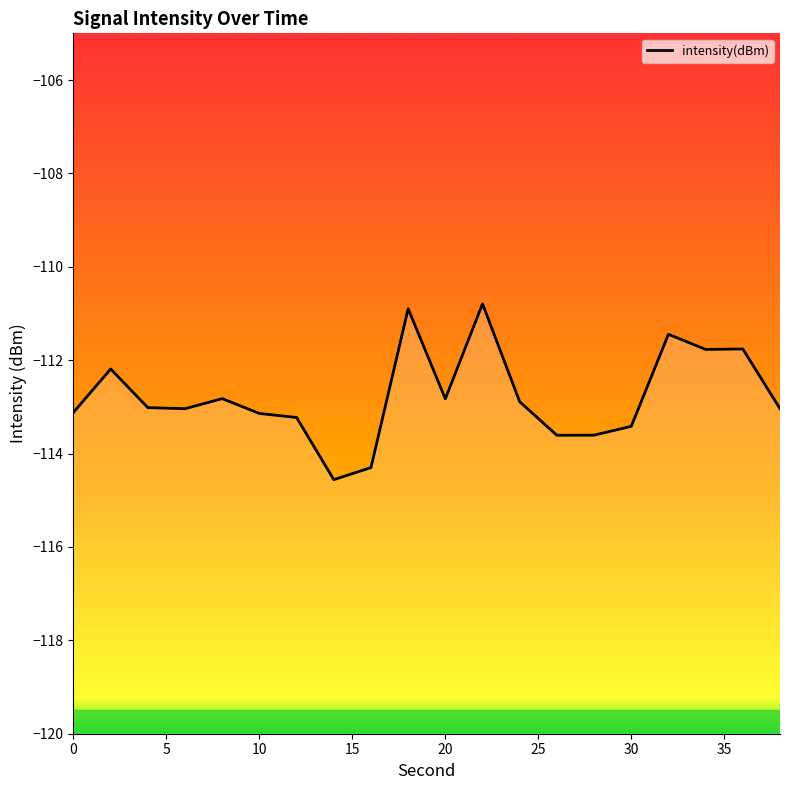

List the labels in order of value, smallest first.

14, 16, 26, 28, 30, 12, 10, 0, 6, 38, 4, 24, 20, 8, 2, 34, 36, 32, 18, 22